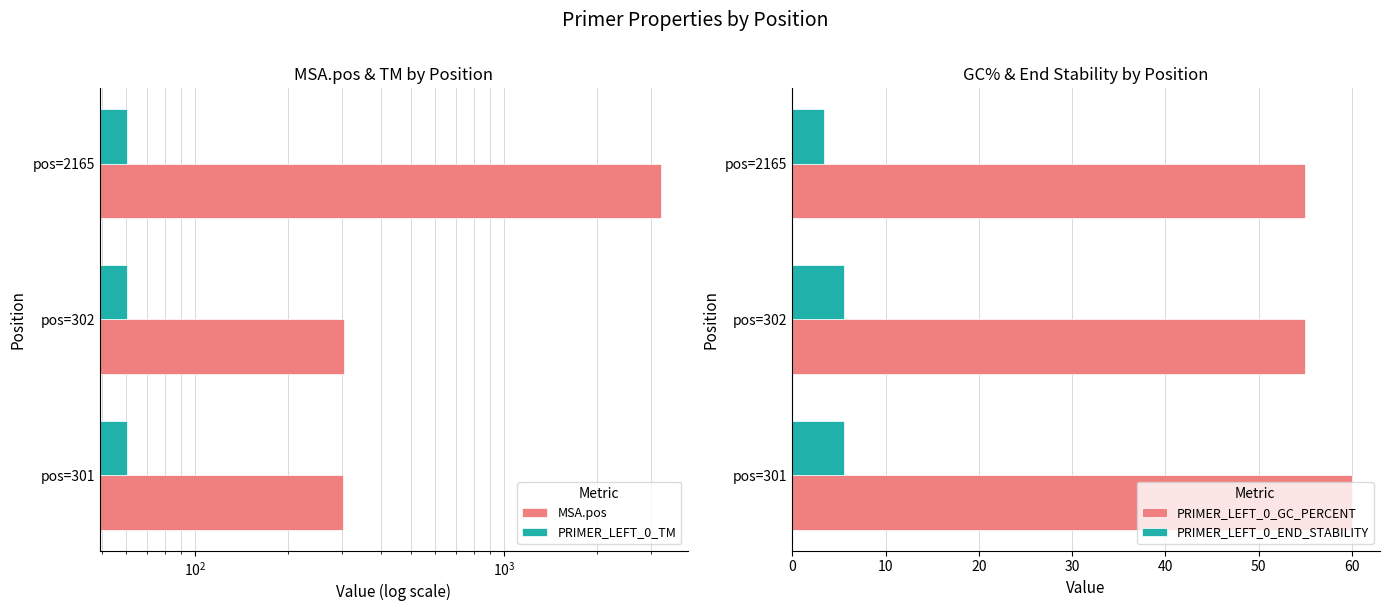

What is the average value of the PRIMER_LEFT_0_END_STABILITY series?

4.8